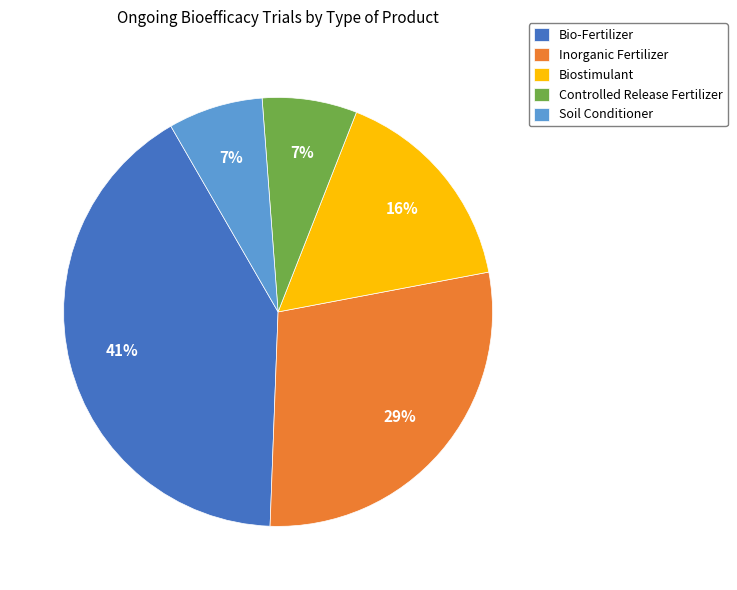

Count the number of slices in the pie.

5